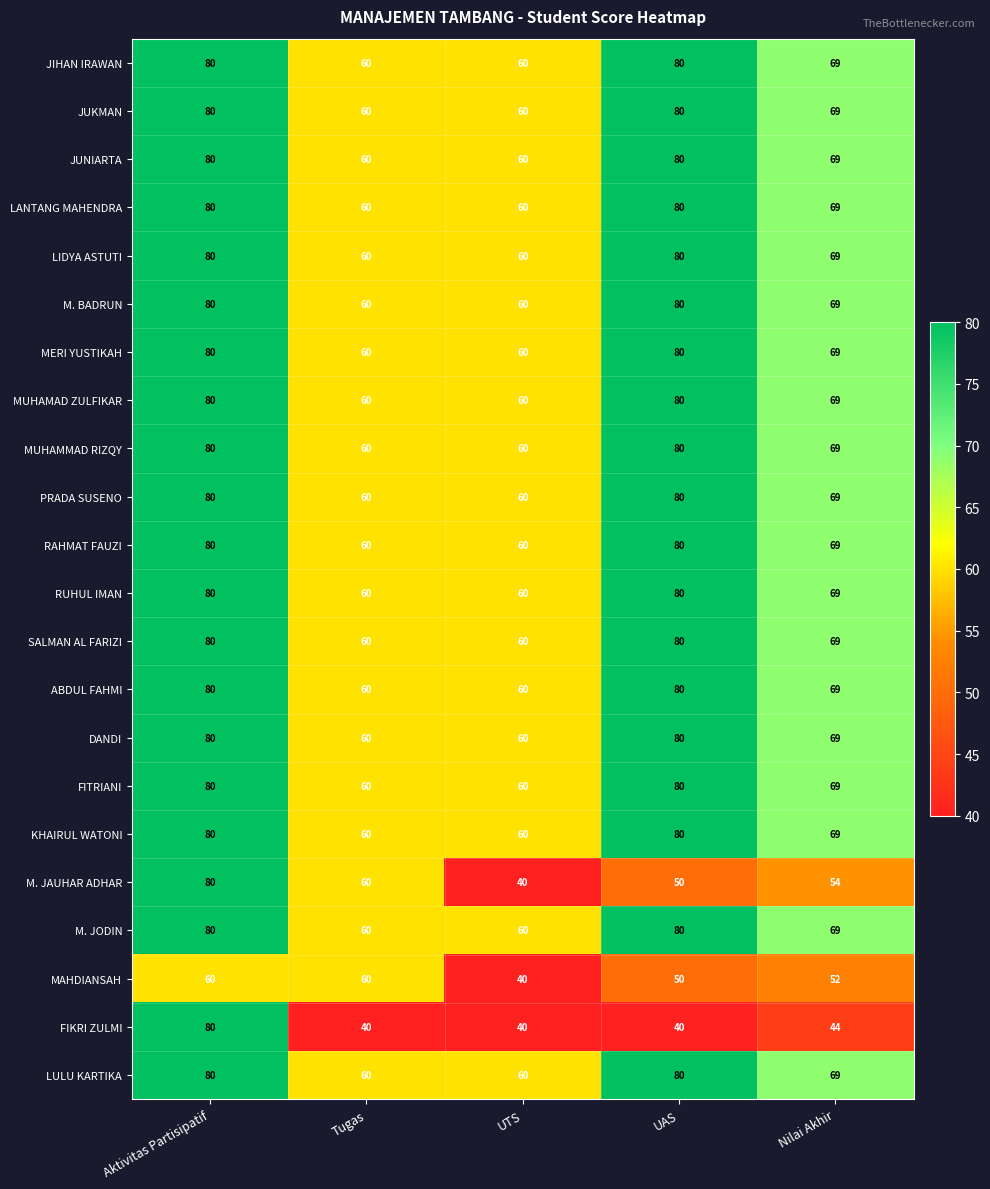

What is the maximum value shown in the chart?

80